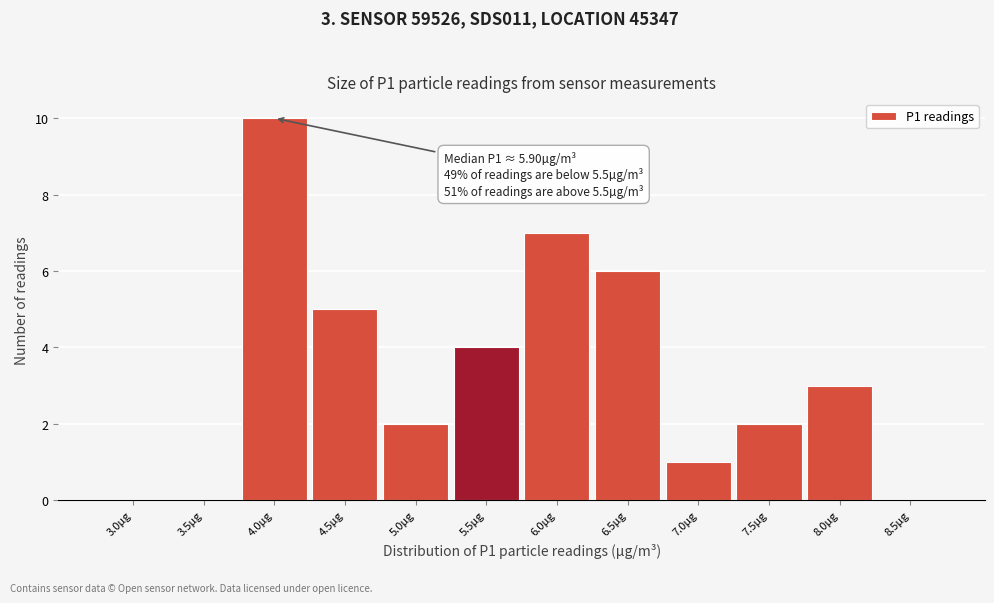

Reading left to right, what are all the values shown in this chart?

3.0µg=0	3.5µg=0	4.0µg=10	4.5µg=5	5.0µg=2	5.5µg=4	6.0µg=7	6.5µg=6	7.0µg=1	7.5µg=2	8.0µg=3	8.5µg=0